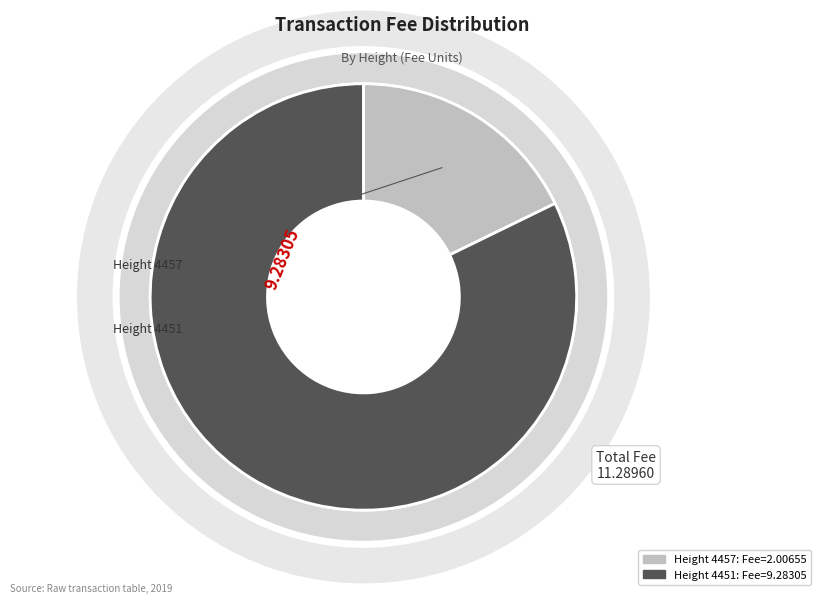

To the nearest percent, what is the difference between the 4457 and 4451 slice percentages?

64%